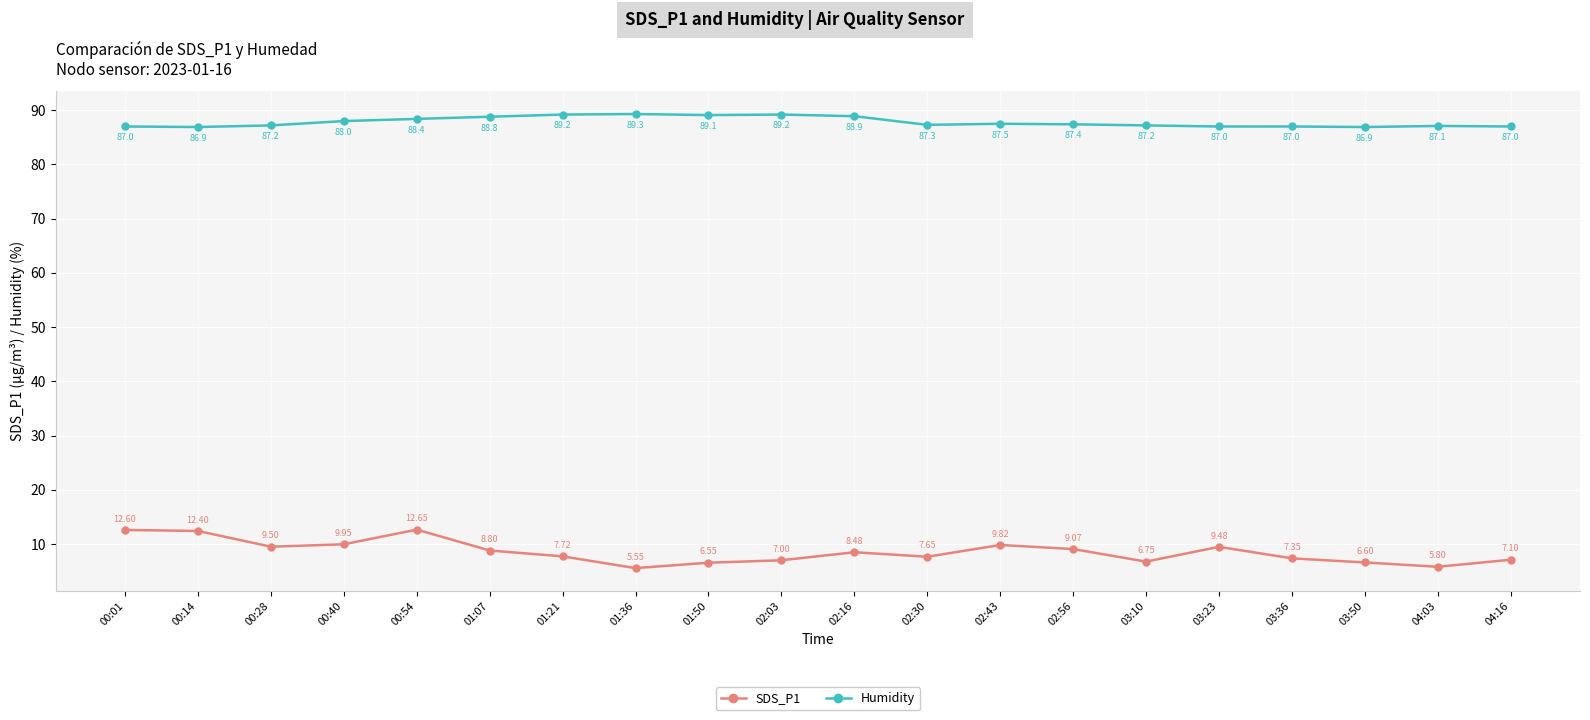

At which category does the chart reach its minimum across all series?

01:36